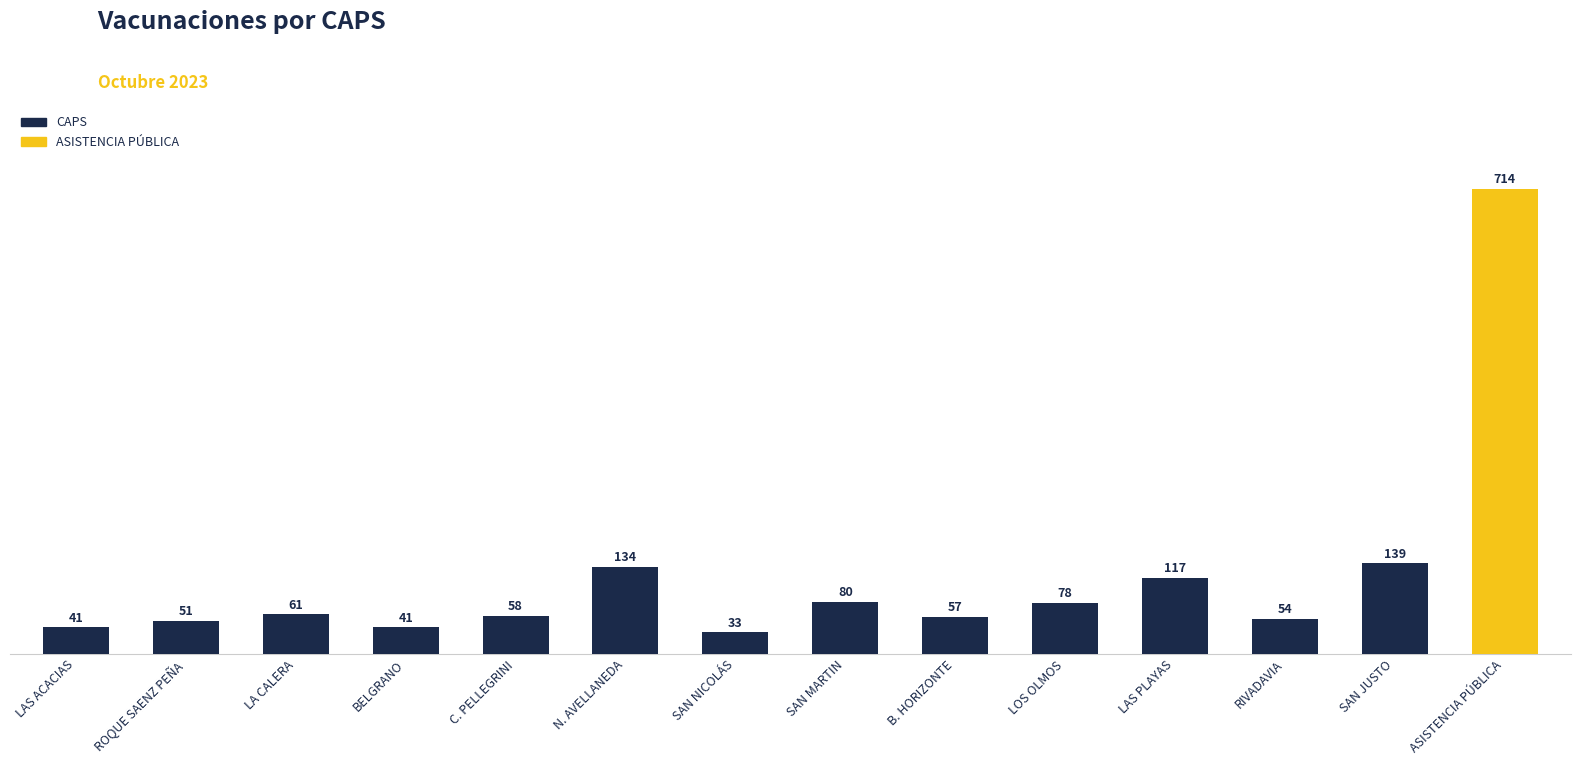

How many data points are less than 61?

7